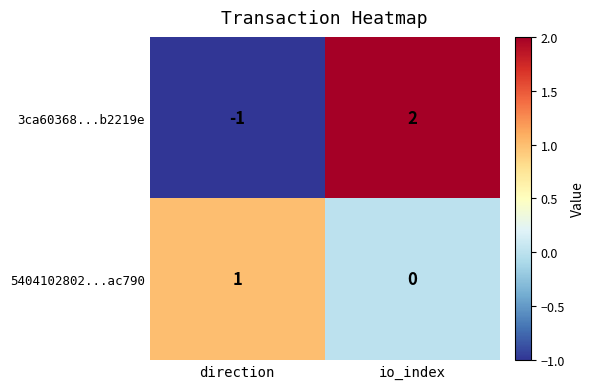

Where is 3ca60368...b2219e nearest to the value 0?

direction